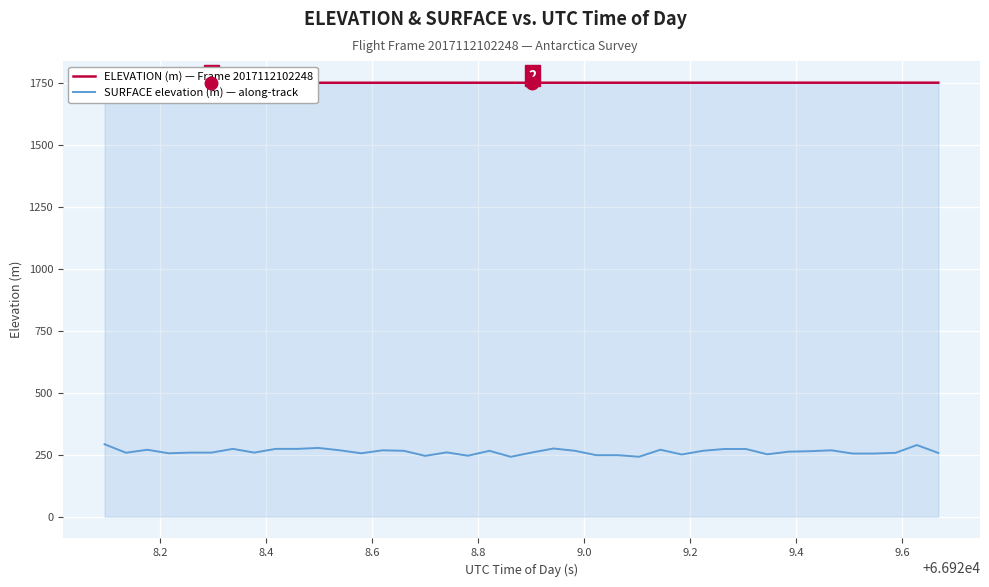

Which series has the largest total across all categories?

ELEVATION (m) — Frame 2017112102248